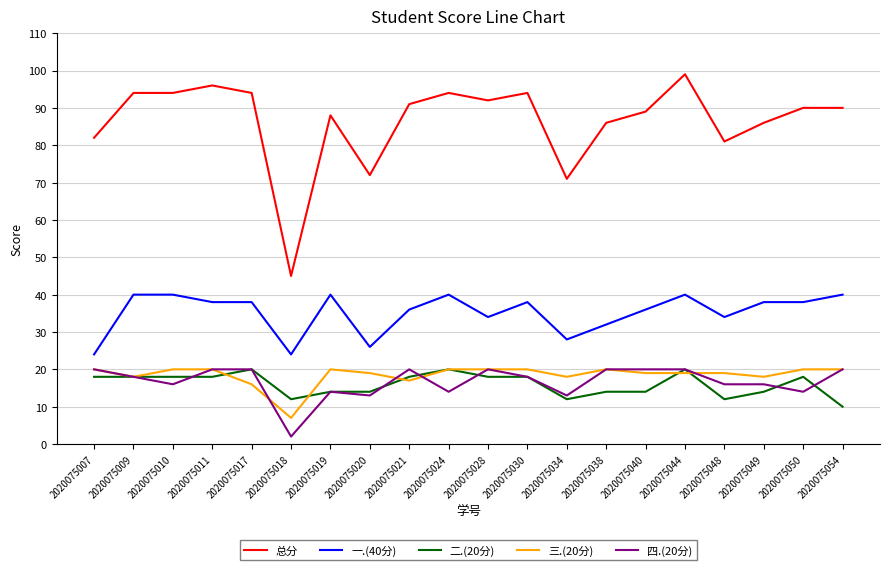

What are all the series names shown in the legend?

总分, 一.(40分), 二.(20分), 三.(20分), 四.(20分)